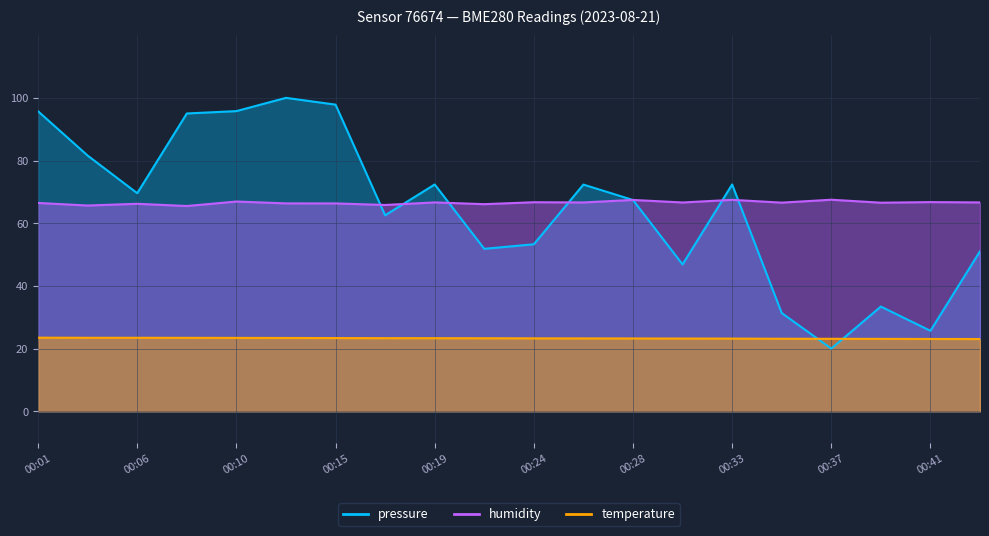

What is the difference between the maximum and minimum values in the pressure series?

80.0